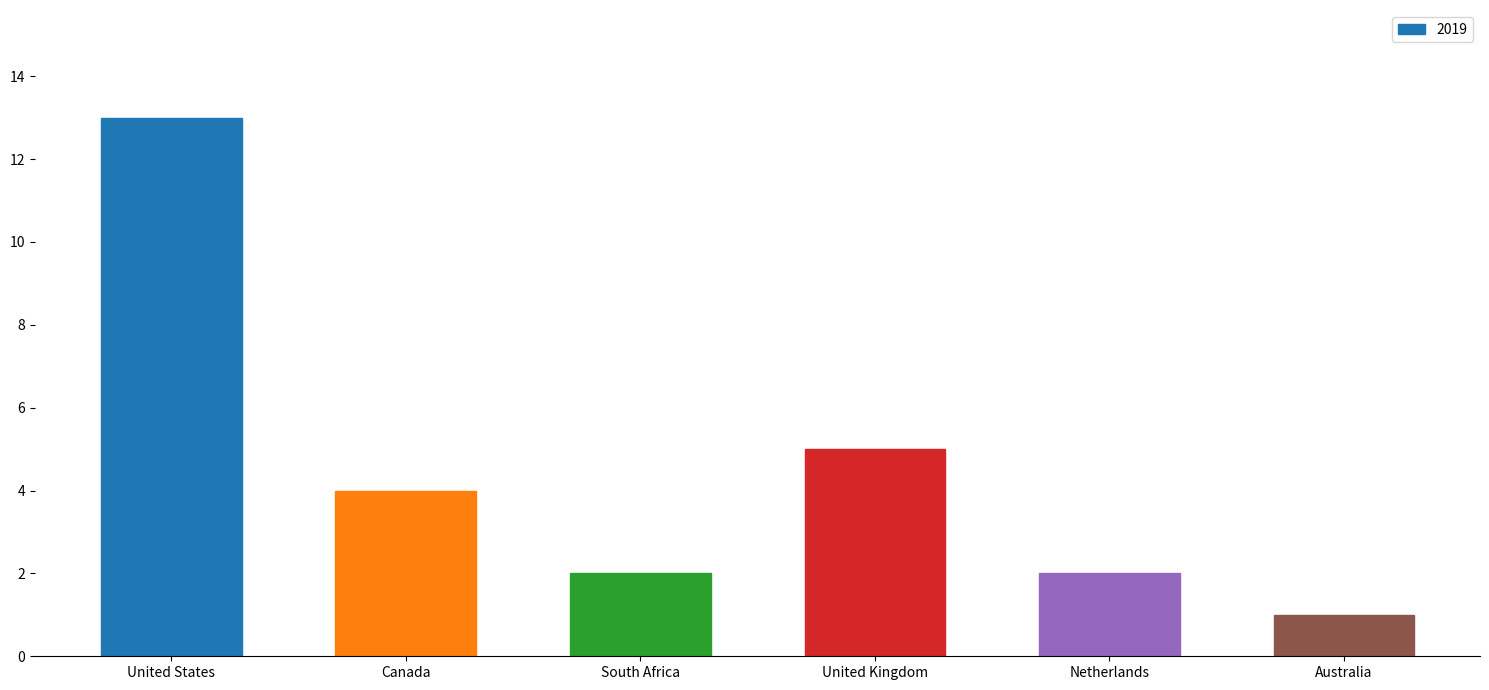

What is the difference between the second highest and second lowest values?

3